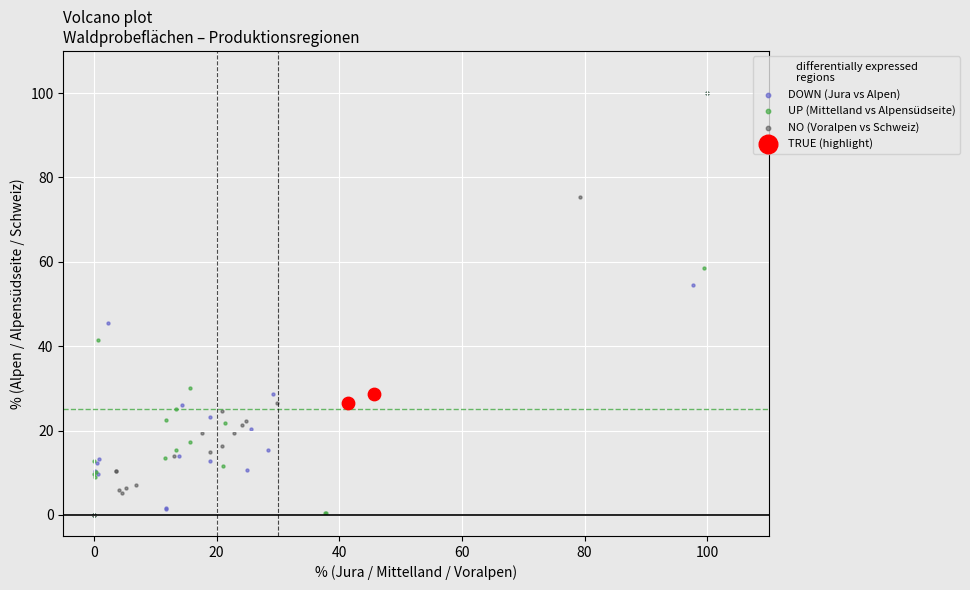

What are all the series names shown in the legend?

DOWN (Jura vs Alpen), UP (Mittelland vs Alpensüdseite), NO (Voralpen vs Schweiz), TRUE (highlight)